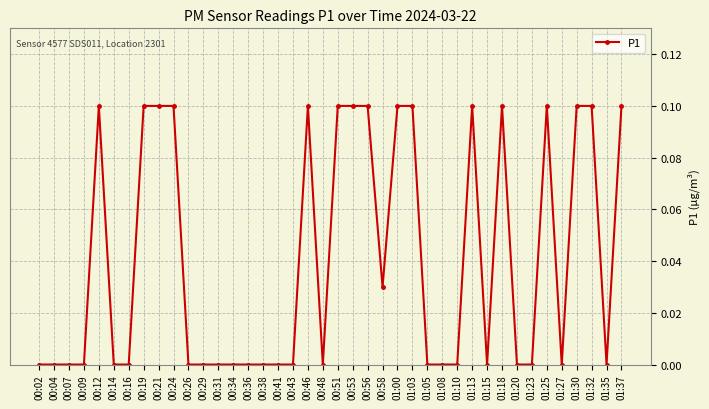

What is the difference between the maximum and second lowest values?

0.1